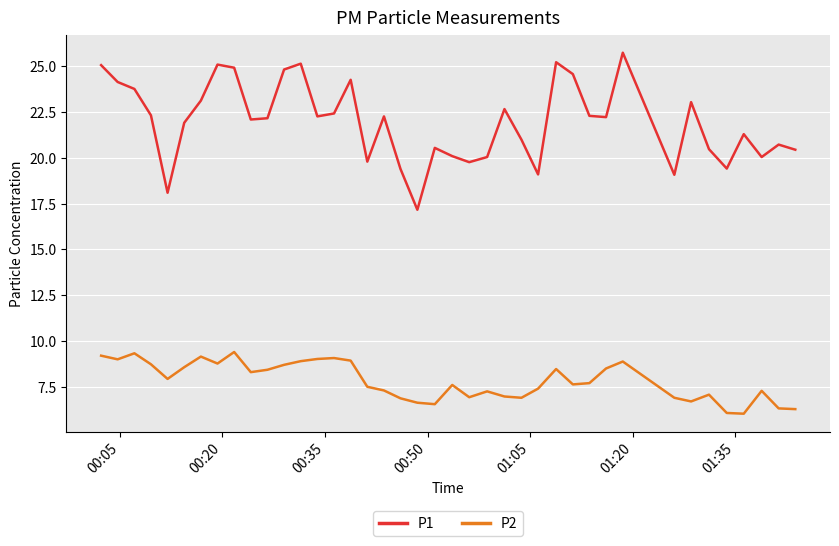

Rank the series by their maximum value, from highest to lowest.

P1, P2